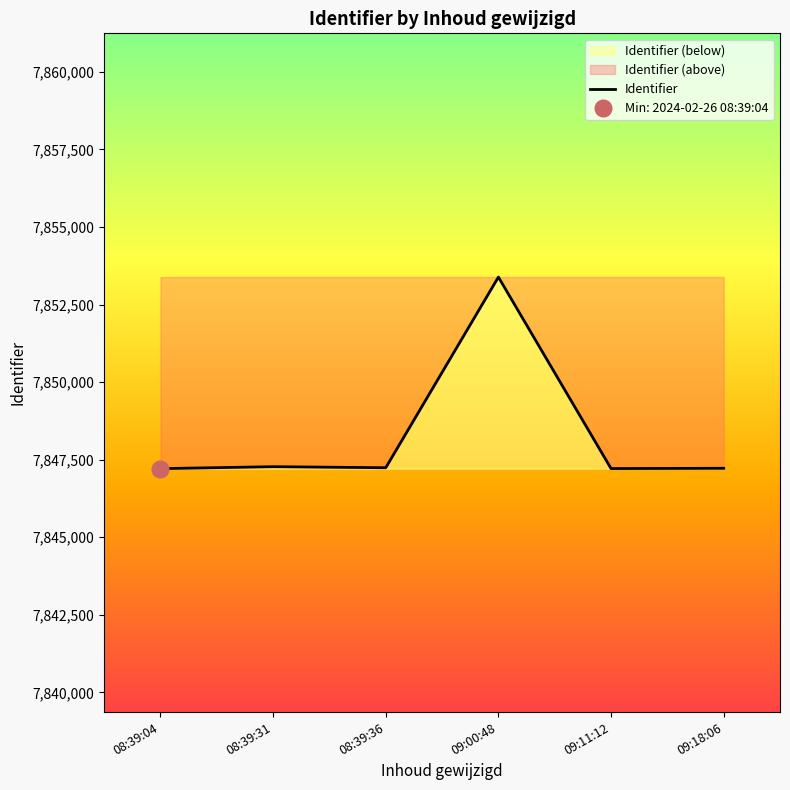

What is the highest value of the Identifier series?

7853385